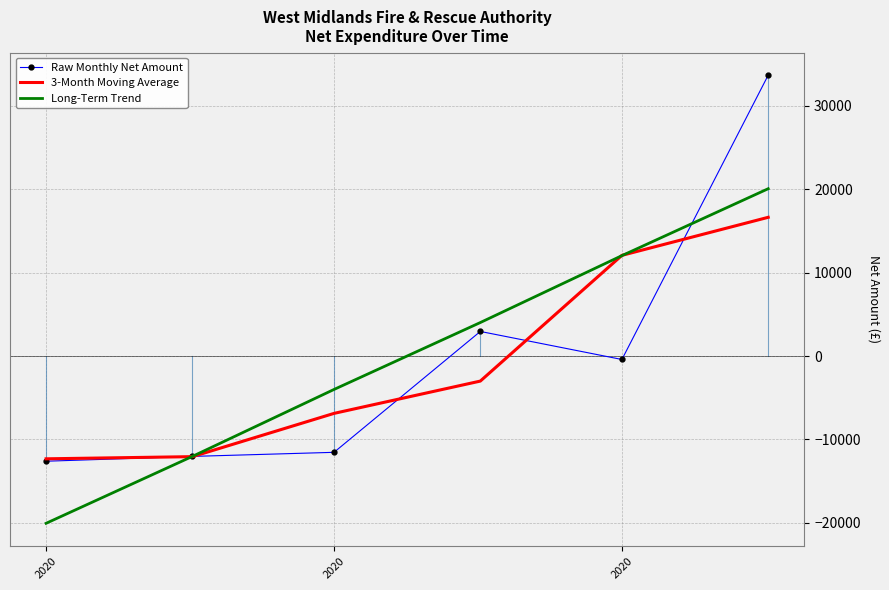

Rank the series by their maximum value, from lowest to highest.

3-Month Moving Average, Long-Term Trend, Raw Monthly Net Amount